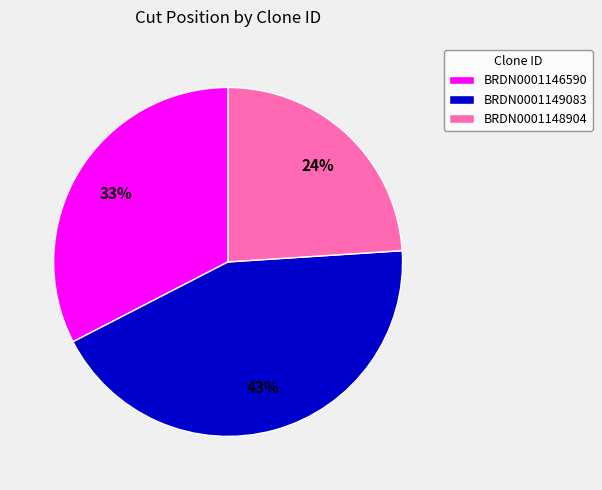

Which has a higher value, BRDN0001146590 or BRDN0001148904?

BRDN0001146590